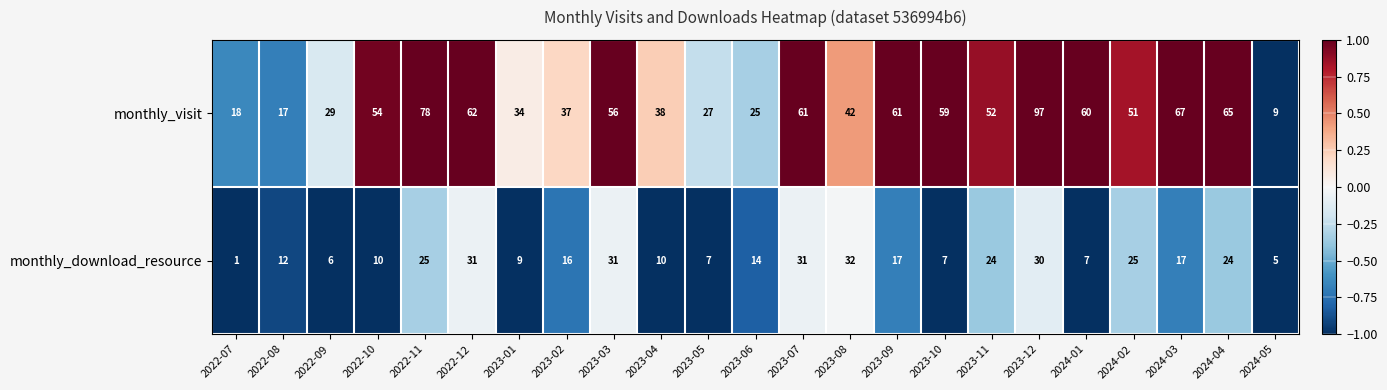

Which series has the largest range (max minus min)?

monthly_visit